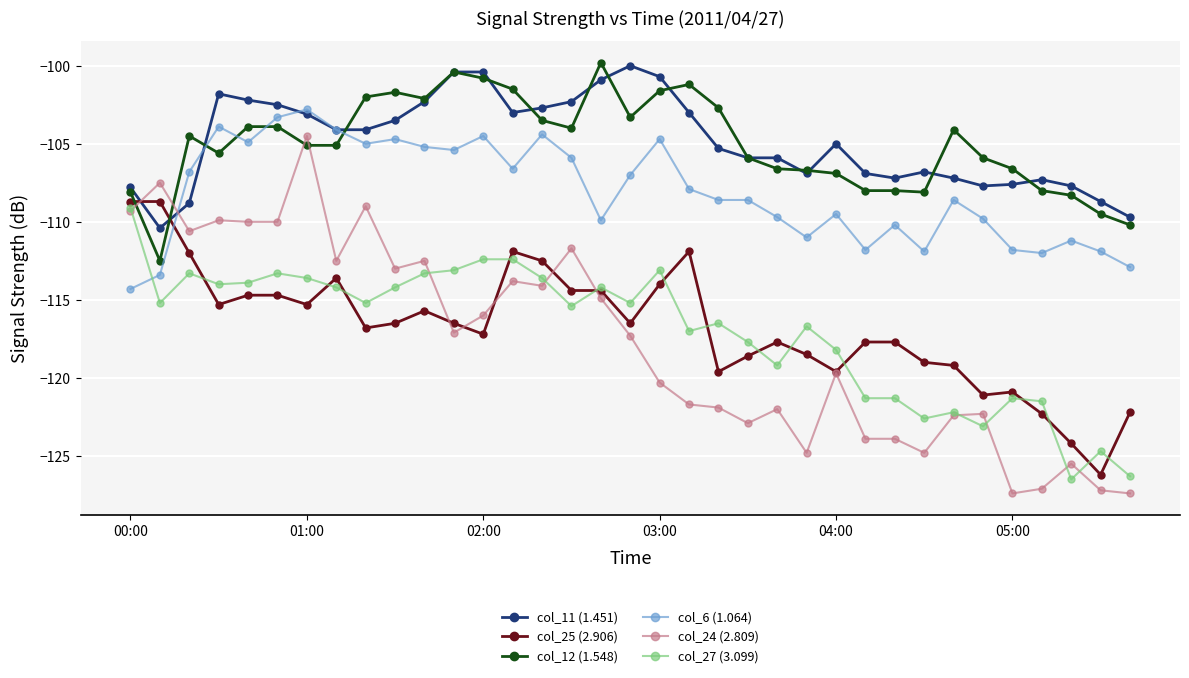

What is the maximum value for col_11 (1.451)?

-100.0